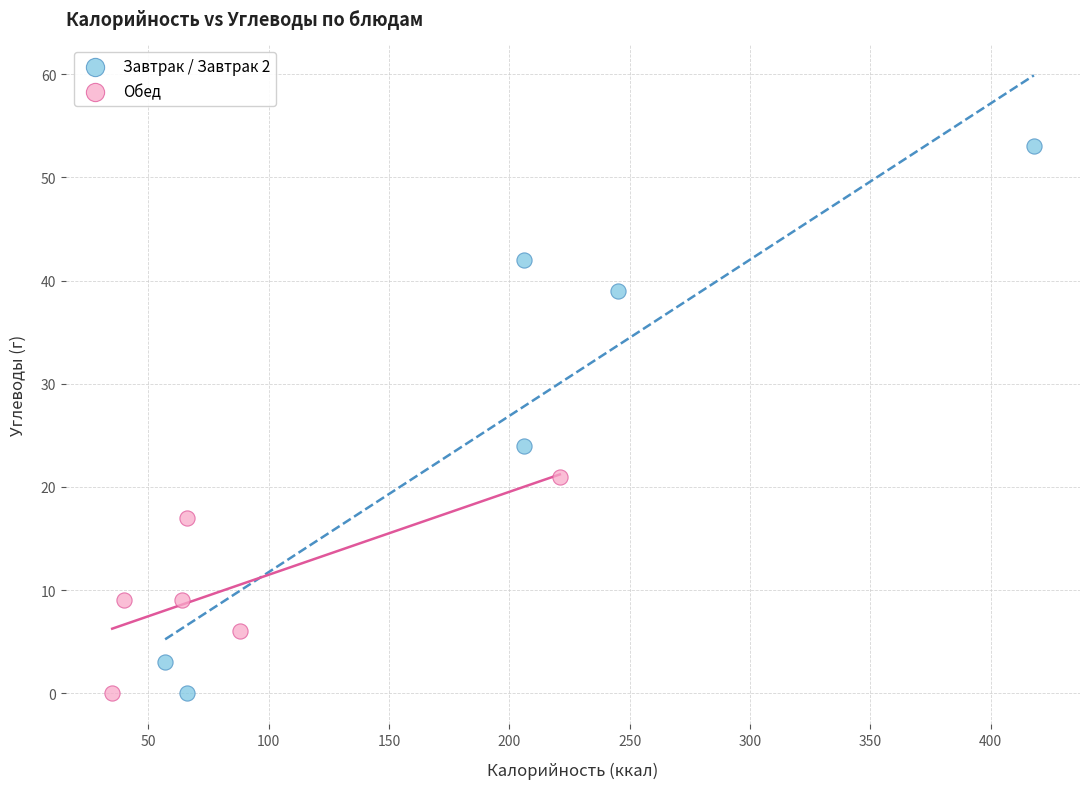

Which series has the widest spread of Y values?

Завтрак / Завтрак 2